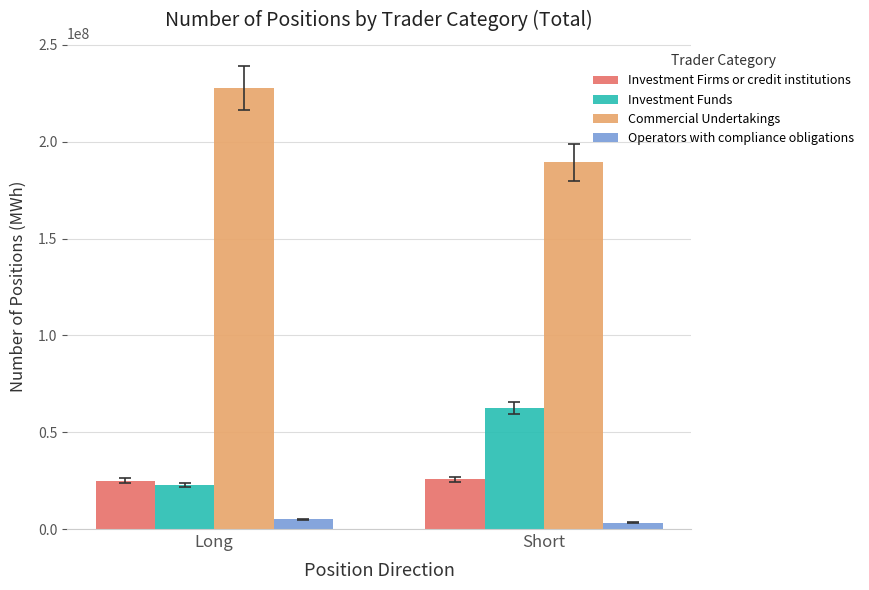

What position from the left is Short?

2